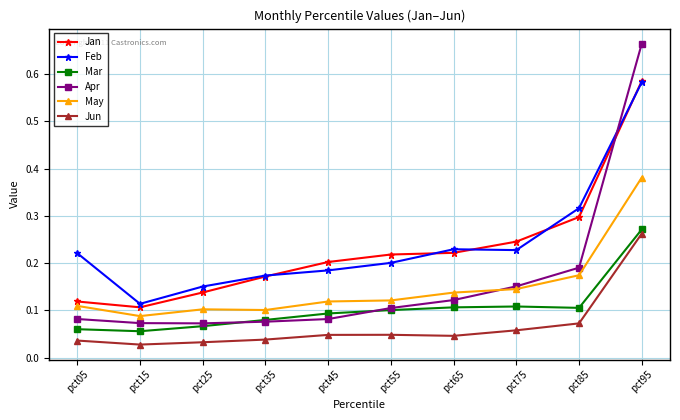

At which category is the sum across all series the highest?

pct95